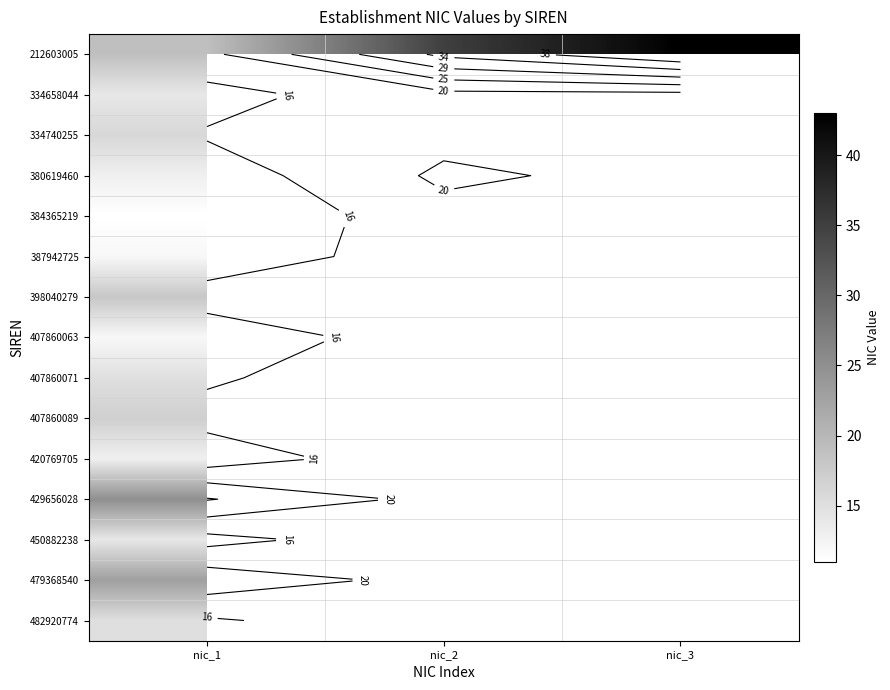

Which has a higher value, nic_1 or nic_3?

nic_3